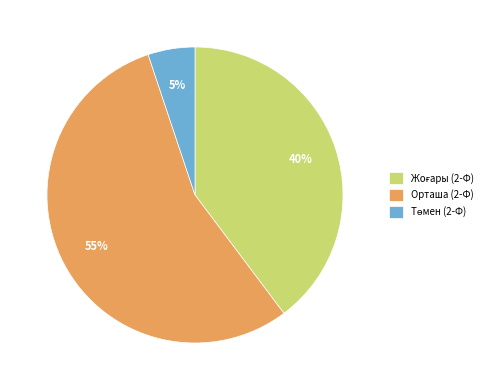

Which slice represents more than half of the pie?

Орташа (2-Ф)